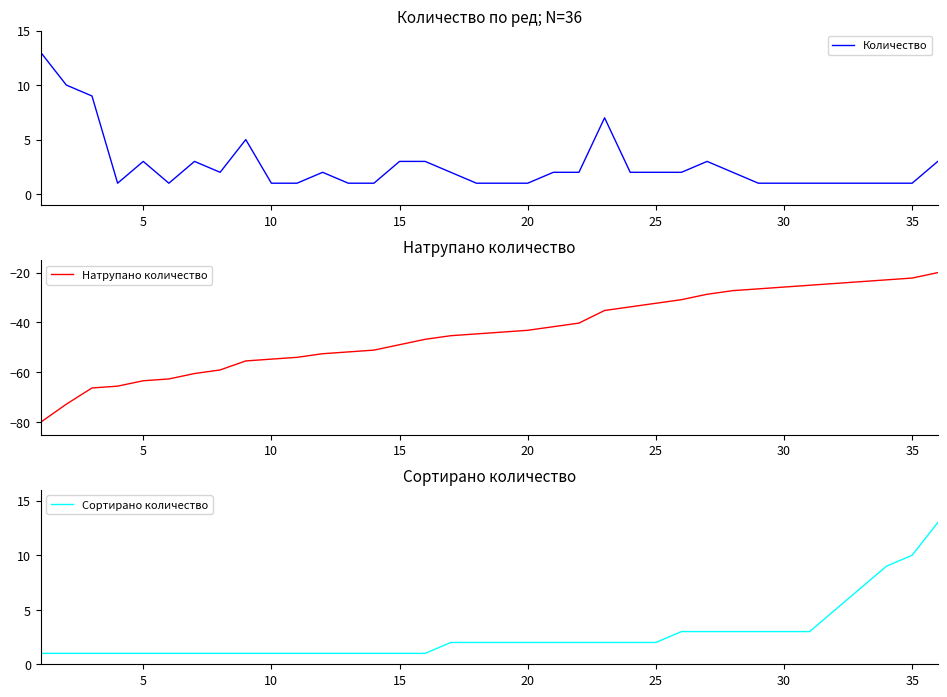

What is the difference between the maximum and minimum values in the Сортирано количество series?

12